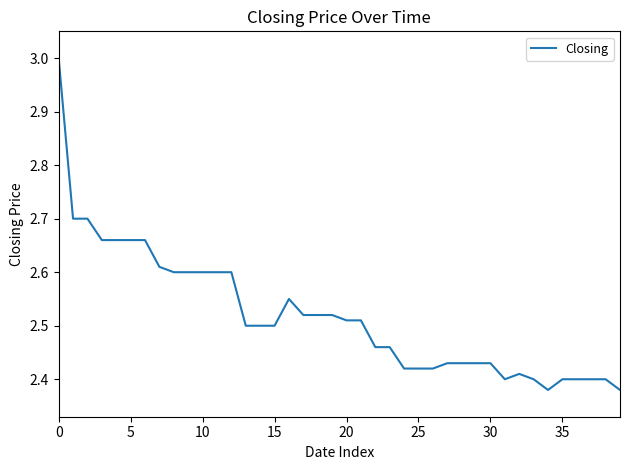

What is the greatest value displayed?

3.0